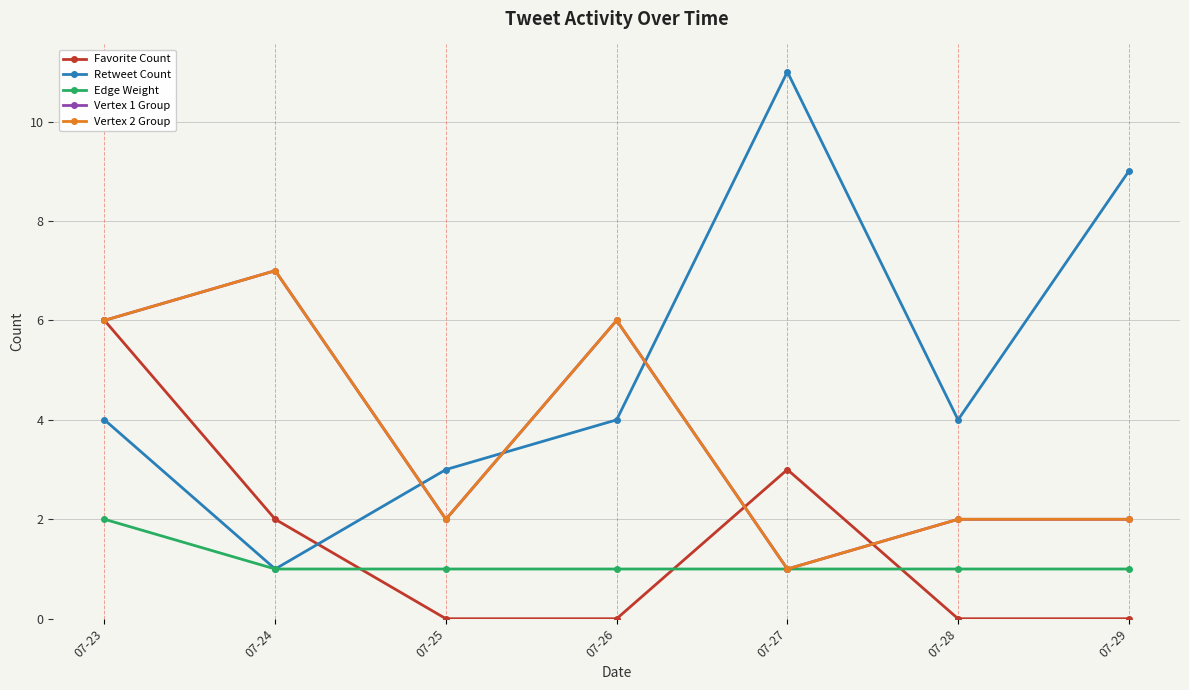

Read the Vertex 2 Group value at 07-26.

6